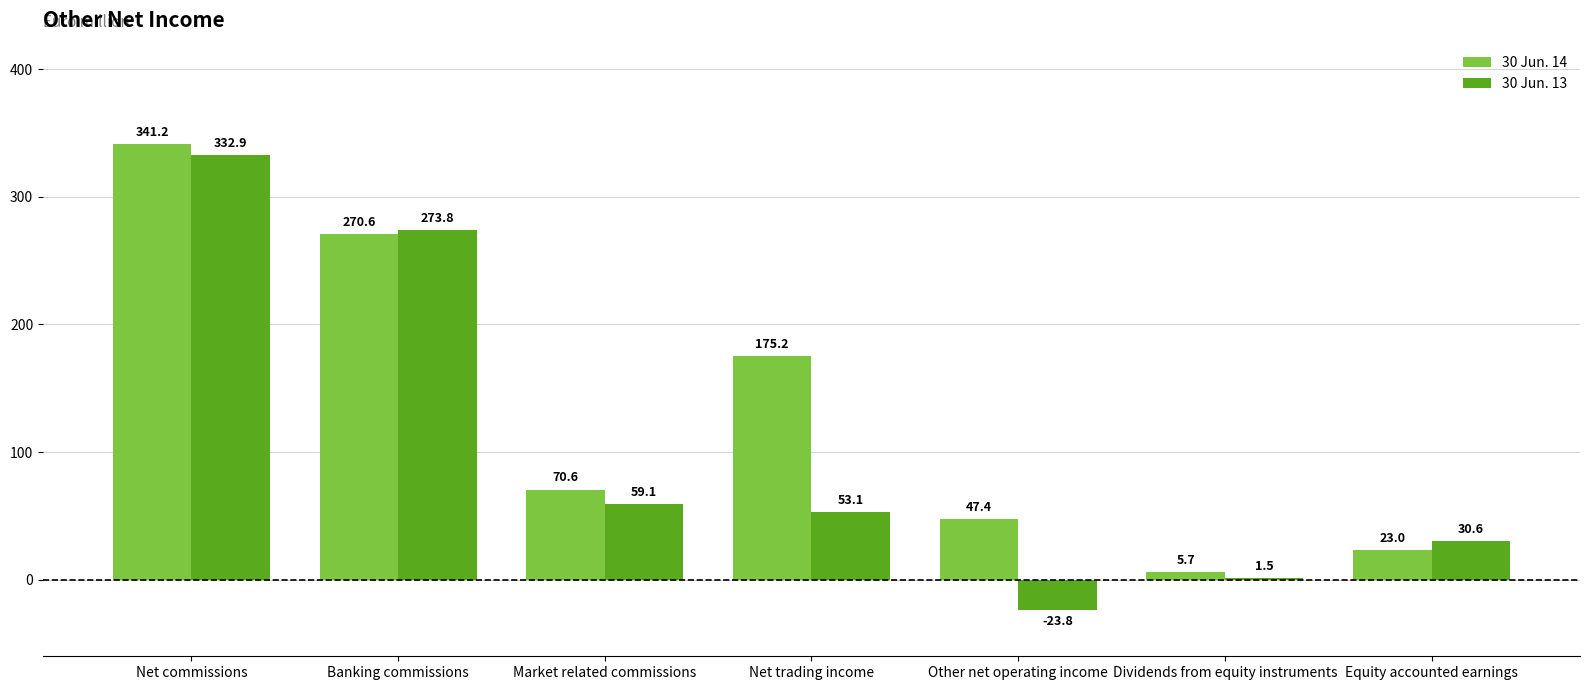

At Other net operating income, list the series in order from largest to smallest.

30 Jun. 14, 30 Jun. 13